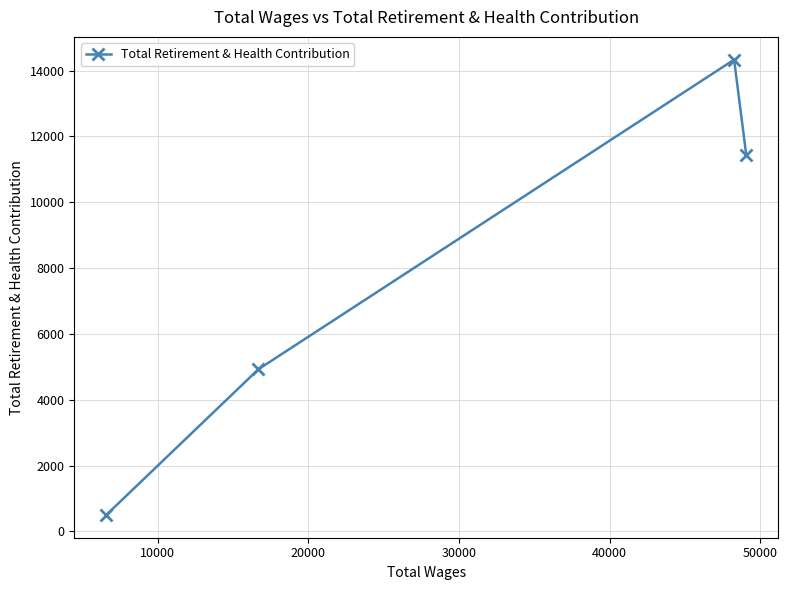

True or false: there are more than 2 points higher than both neighbors.

False